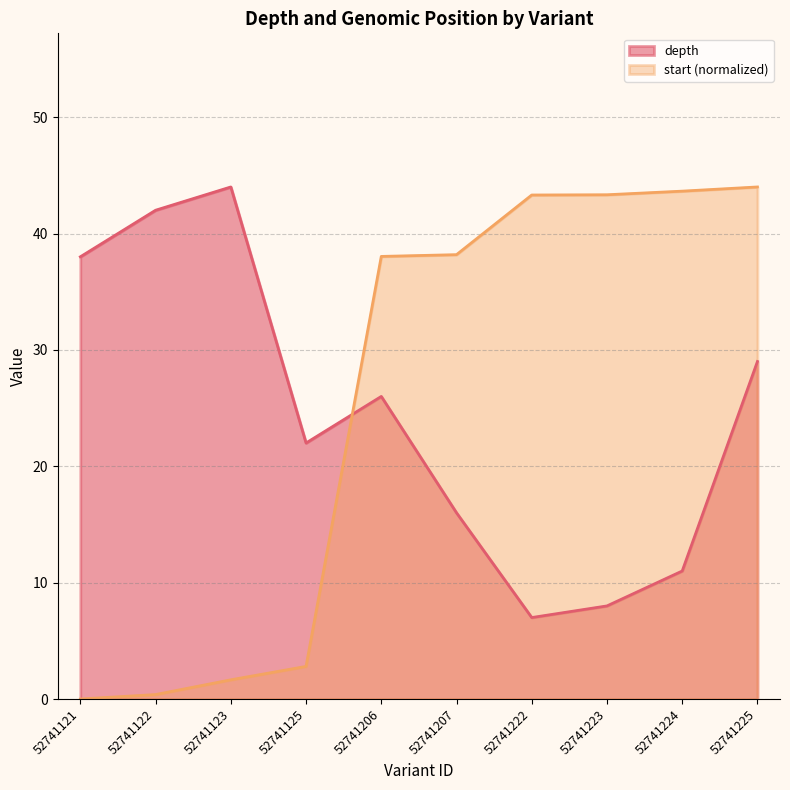

How many values in the start series are below 38?

4